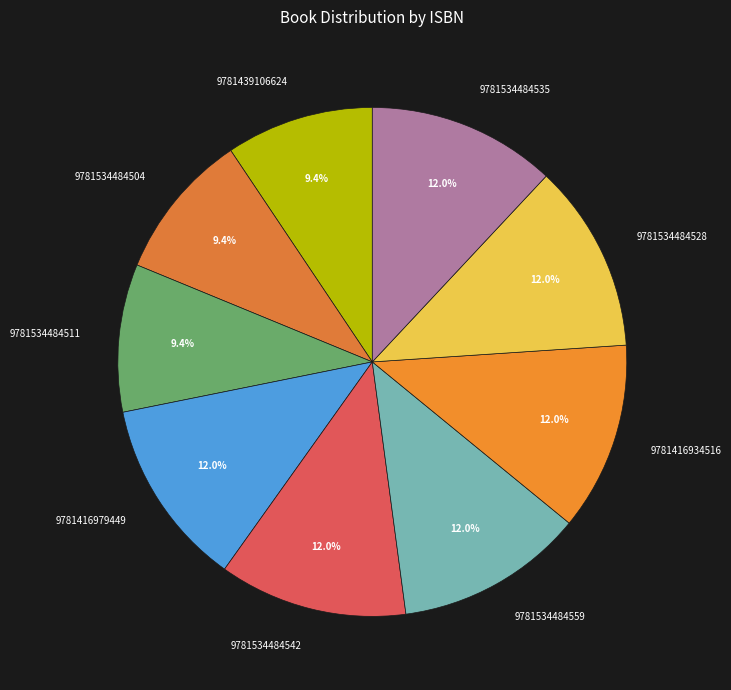

What is the ratio of the value at 9781534484535 to the value at 9781534484559?

1.0